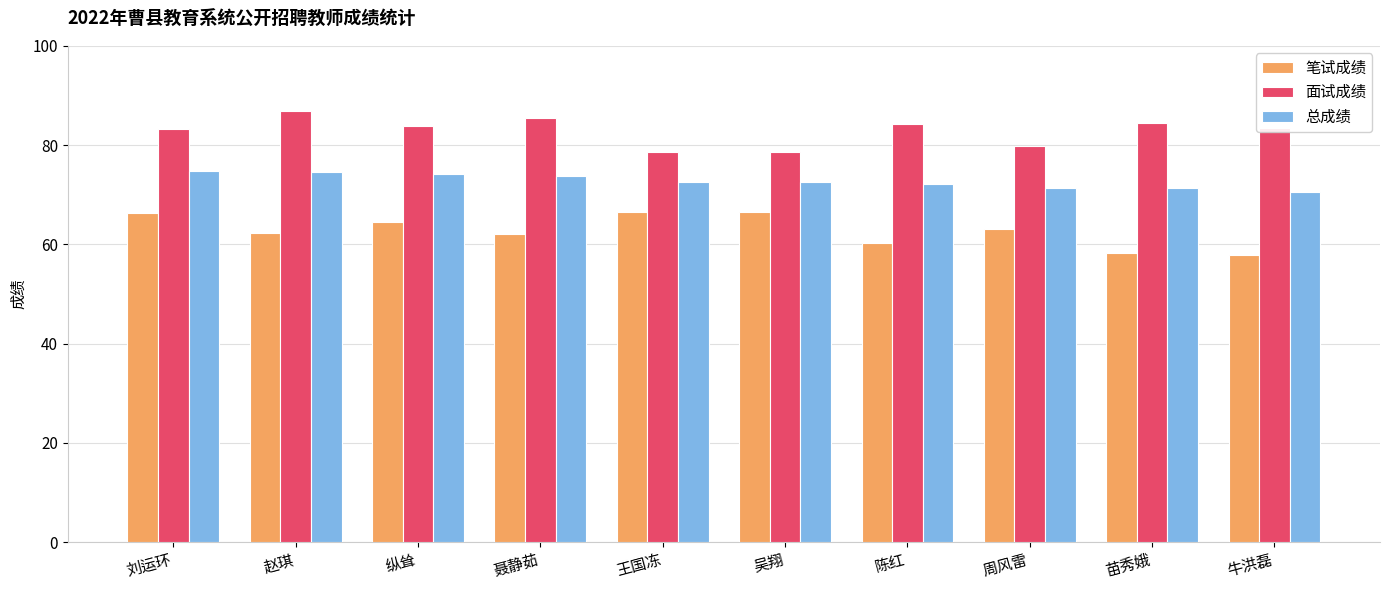

Which series has the largest total across all categories?

面试成绩